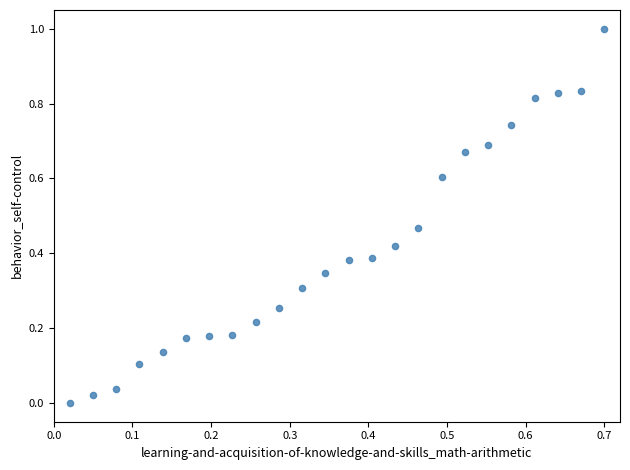

What is the range of Y values (max minus min)?

1.0